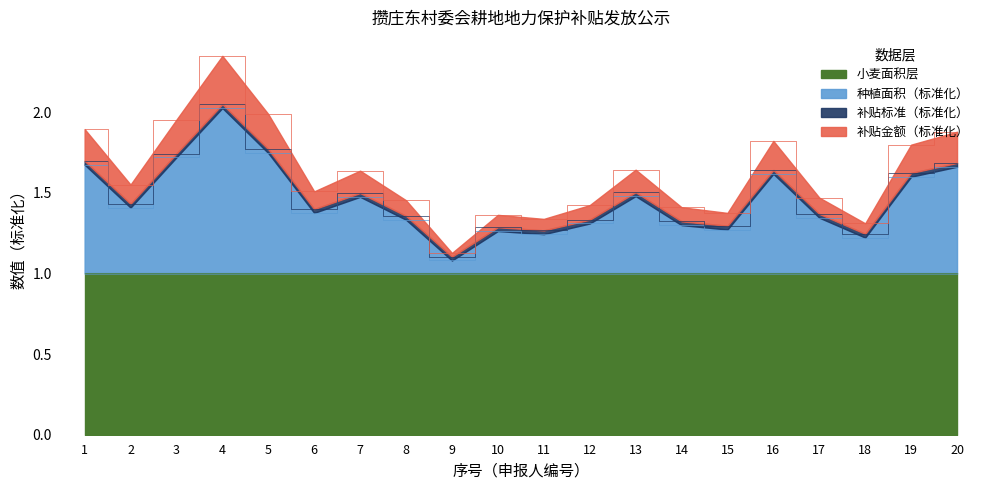

What is the greatest value displayed?

2.3